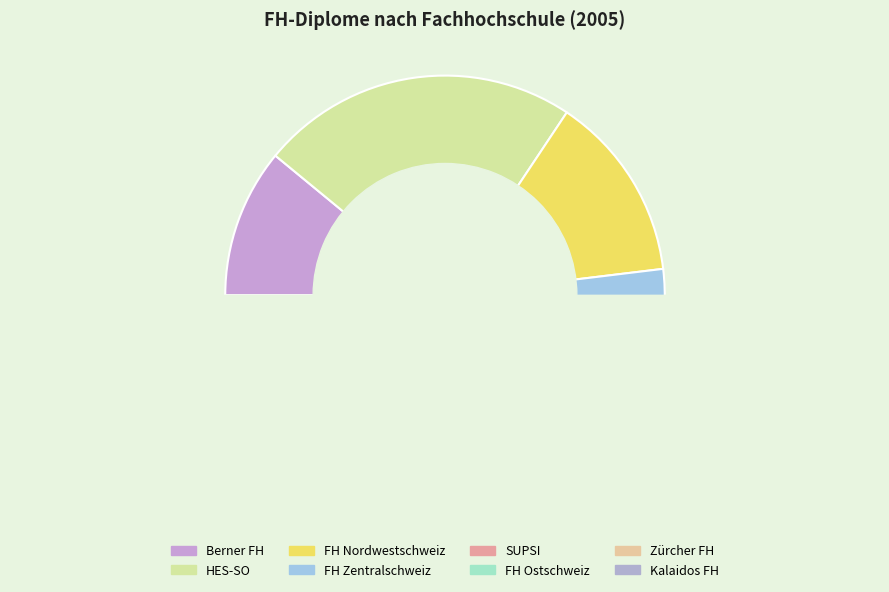

To the nearest percent, what portion does Kalaidos FH represent?

2%